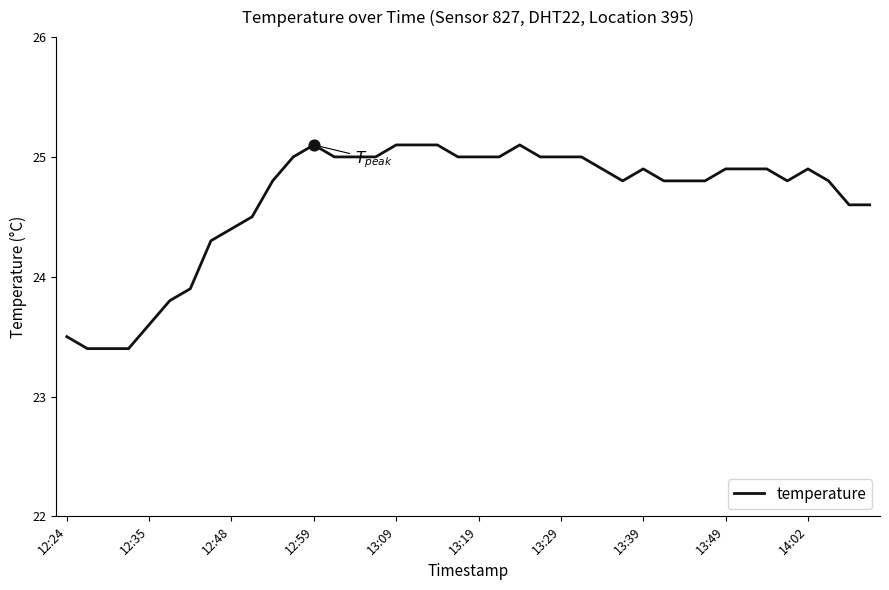

What is the smallest value displayed?

23.4